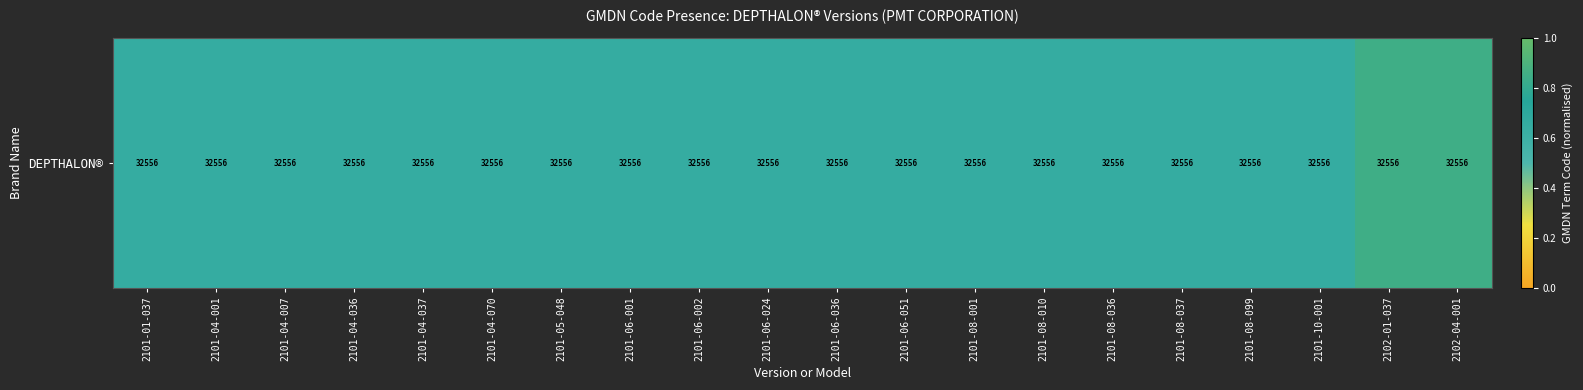

Is it true that the value at 2101-06-051 is 1.1?

False